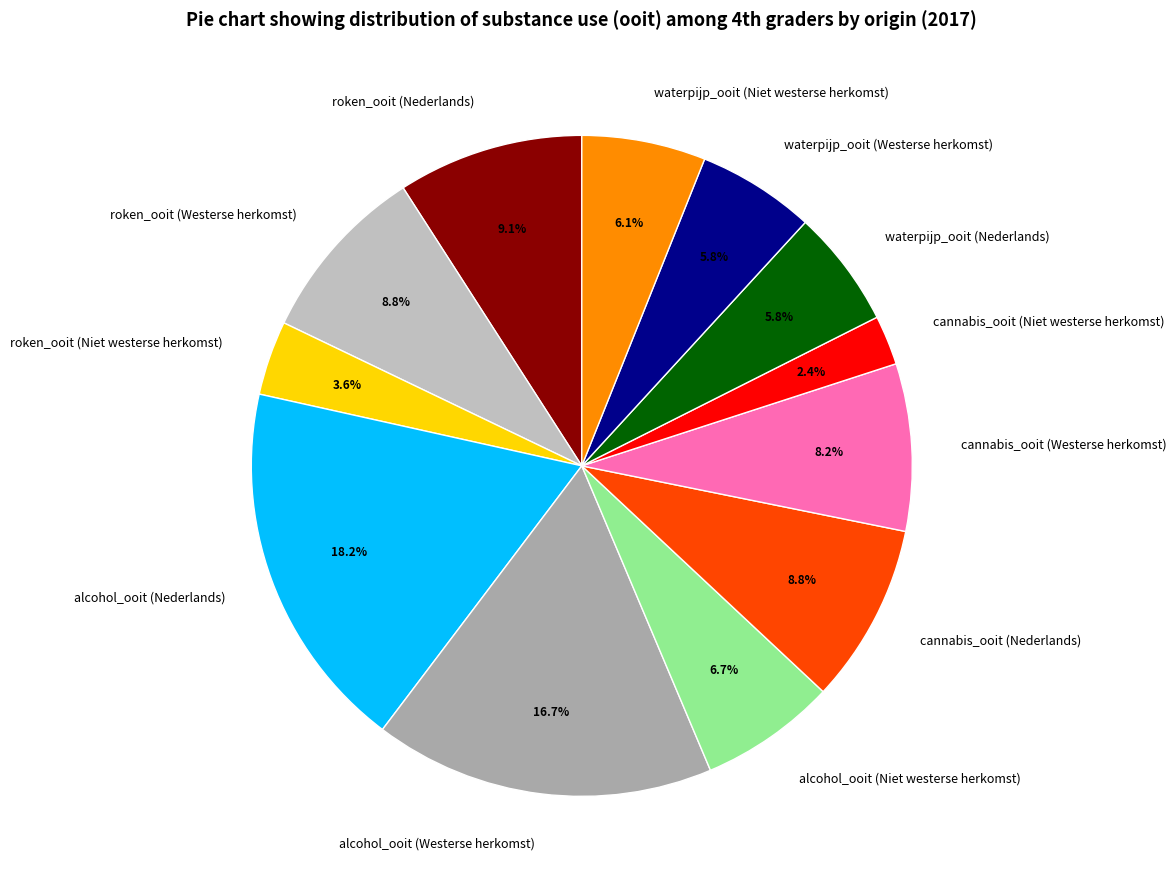

To the nearest percent, what portion does alcohol_ooit (Westerse herkomst) represent?

17%